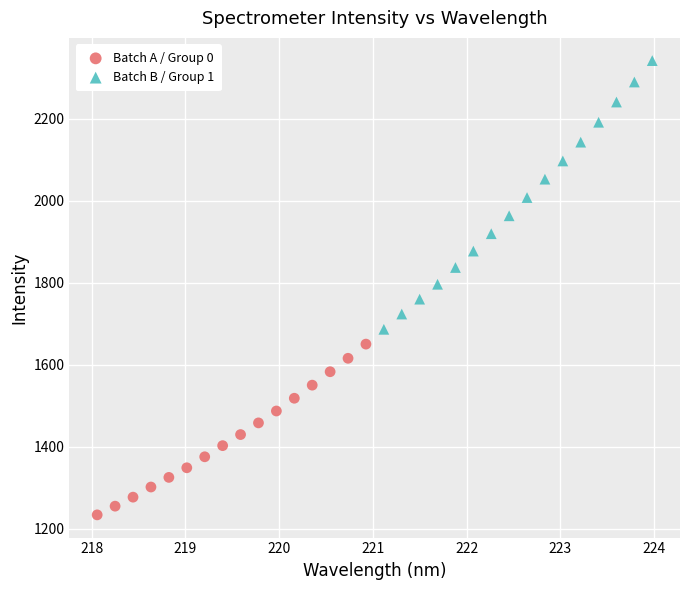

Which series contains the highest Y value?

Batch B / Group 1